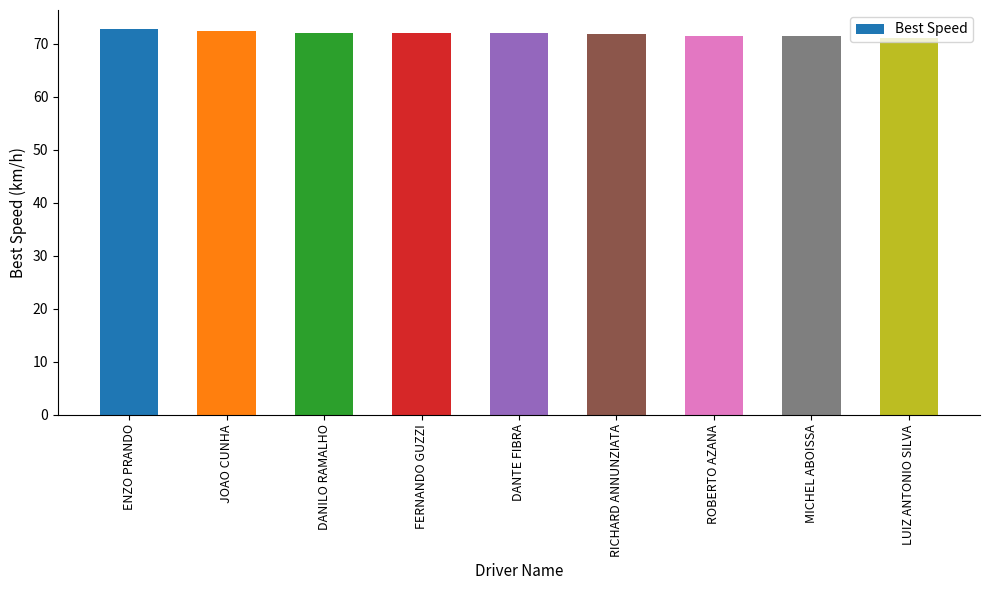

What is the change in value from FERNANDO GUZZI to ROBERTO AZANA?

-0.6